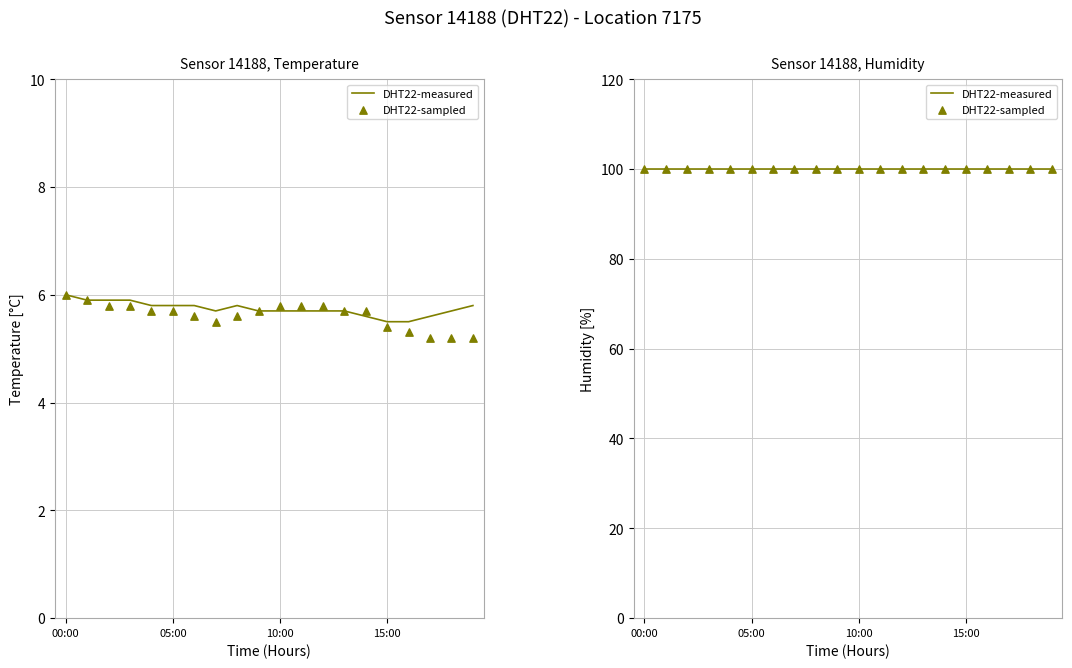

Which has a higher value, 08:00 or 00:00?

00:00